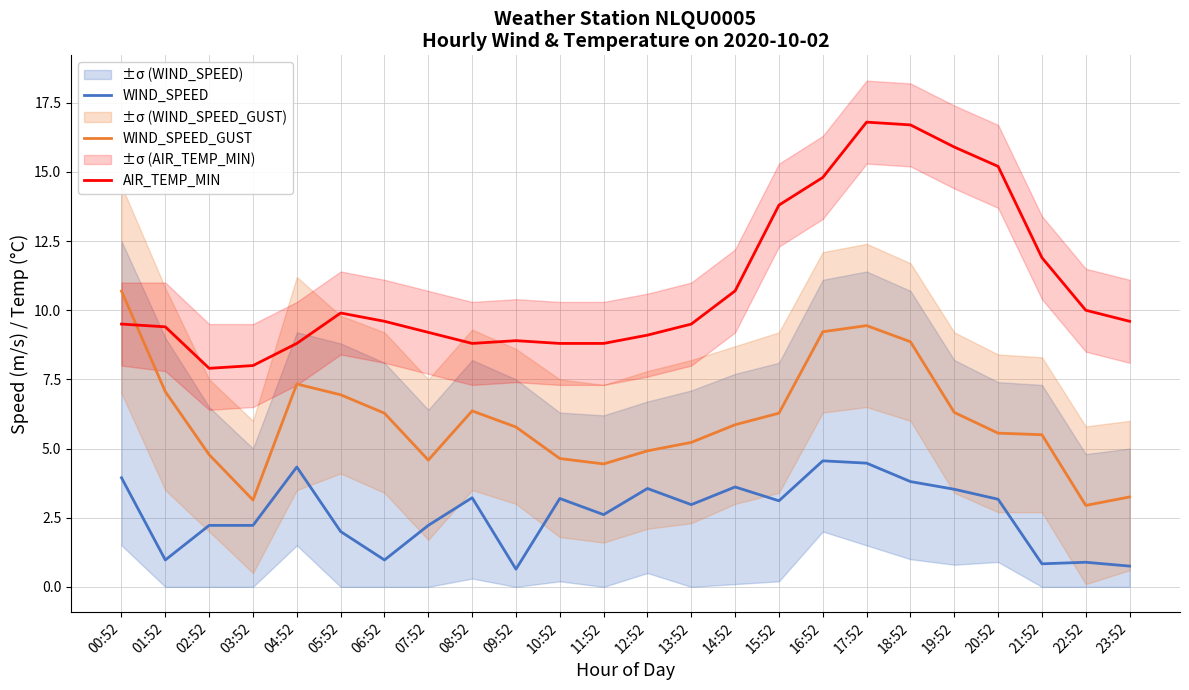

What is the smallest value displayed?

0.6